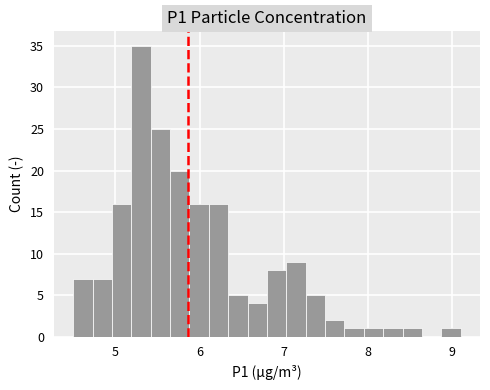

Around what value on the x-axis is the tallest bar? Give the approximate position of its centre, as read against the axis.

5.3